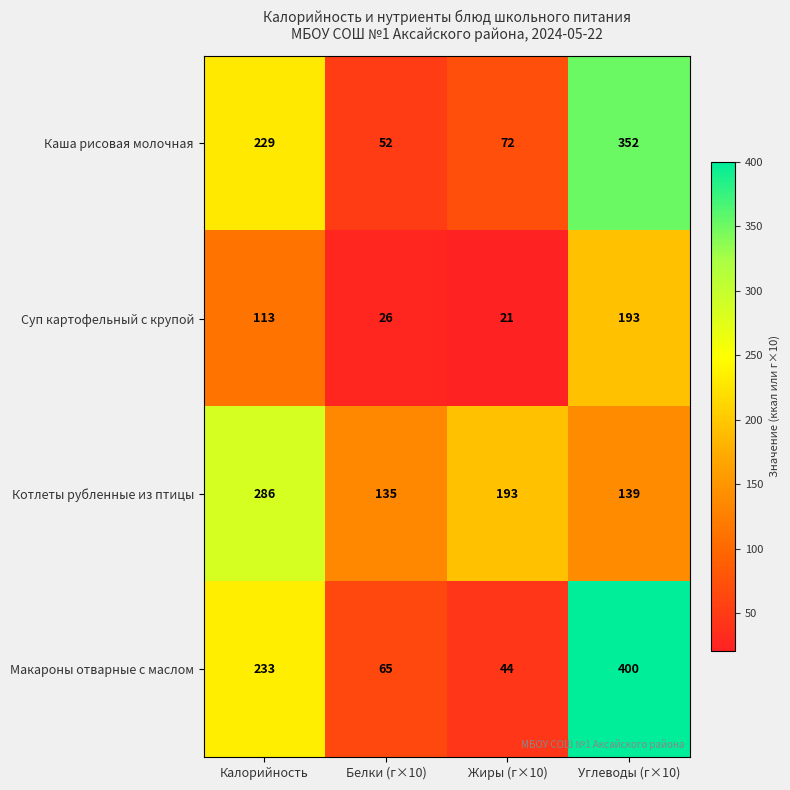

How many series are shown in this chart?

4